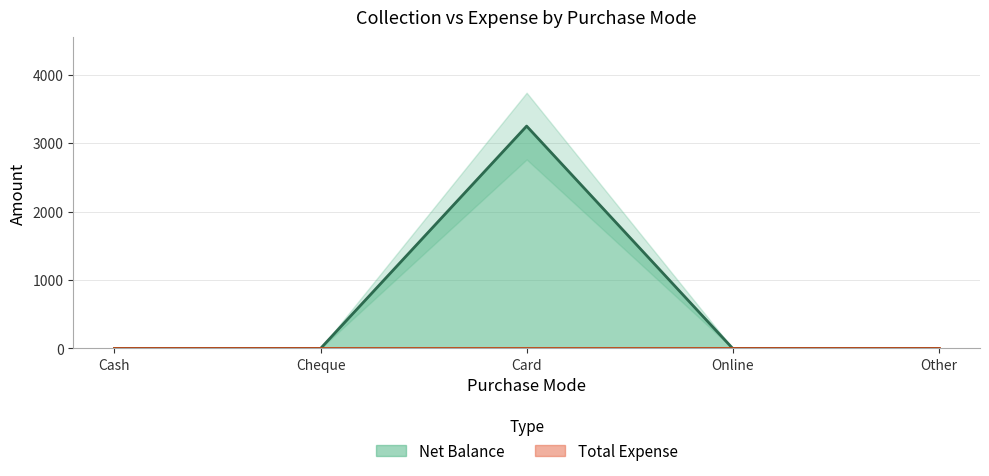

Which has a higher value, Online or Other?

Online